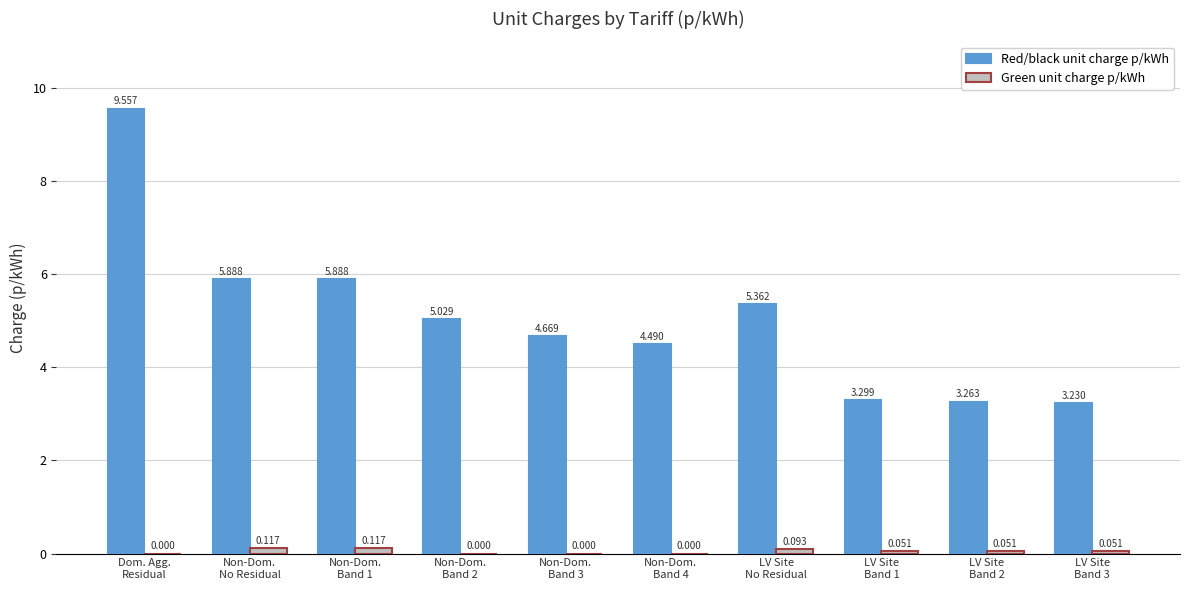

Which series has the largest total across all categories?

Red/black unit charge p/kWh